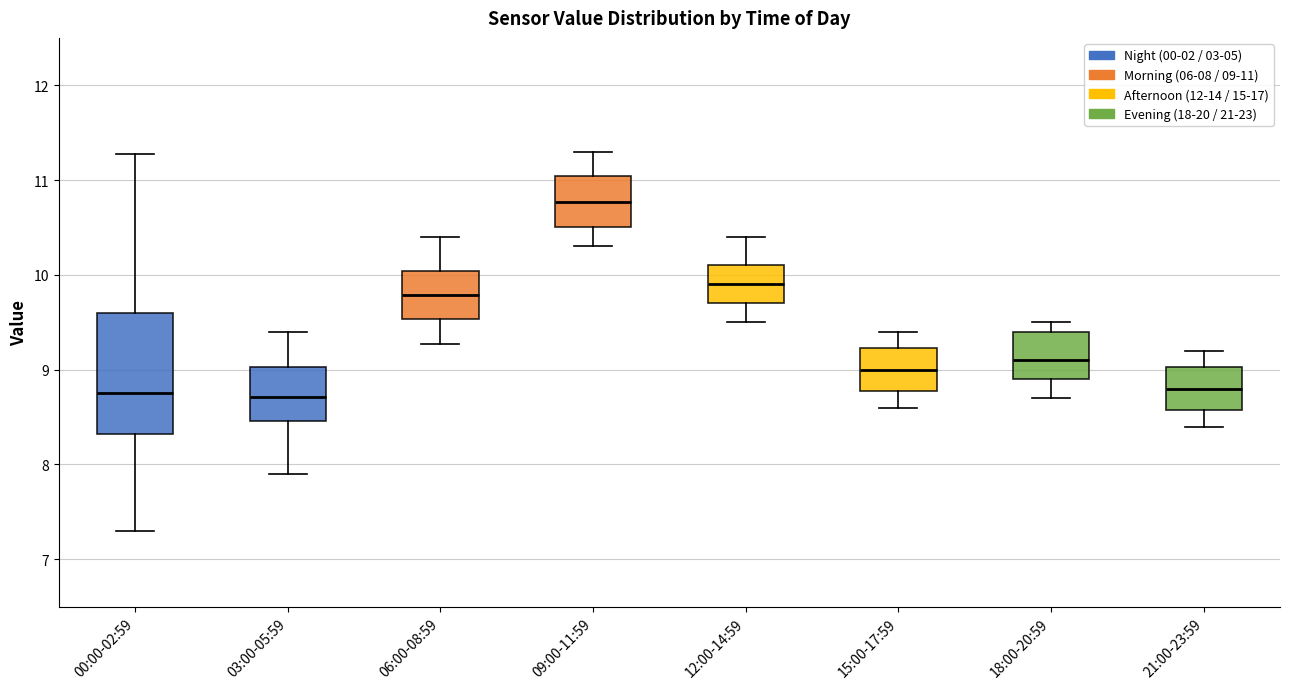

Which box is the tallest, from its lower edge to its upper edge?

00:00-02:59